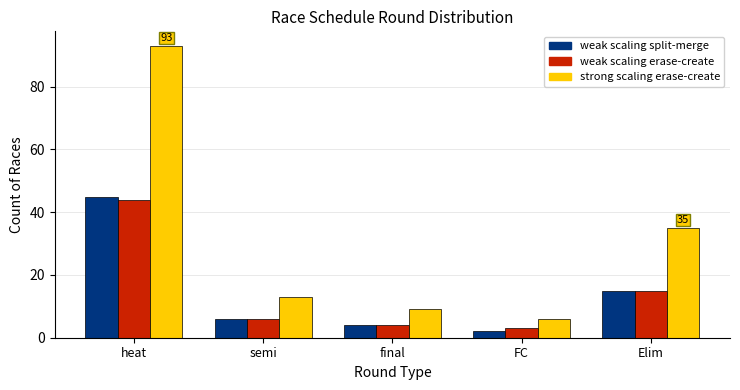

Reading left to right, transcribe all the data shown in this chart.

weak scaling split-merge: 45	6	4	2	15
weak scaling erase-create: 44	6	4	3	15
strong scaling erase-create: 93	13	9	6	35